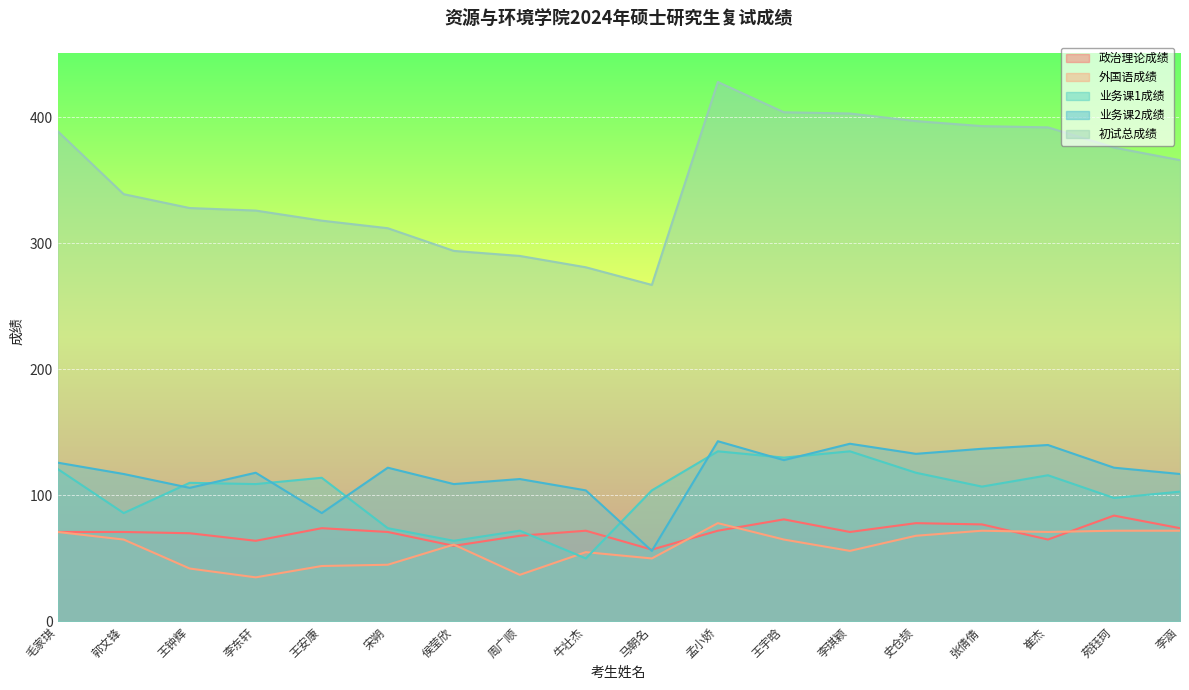

True or false: 业务课2成绩 has more than 2 interior local peaks.

True